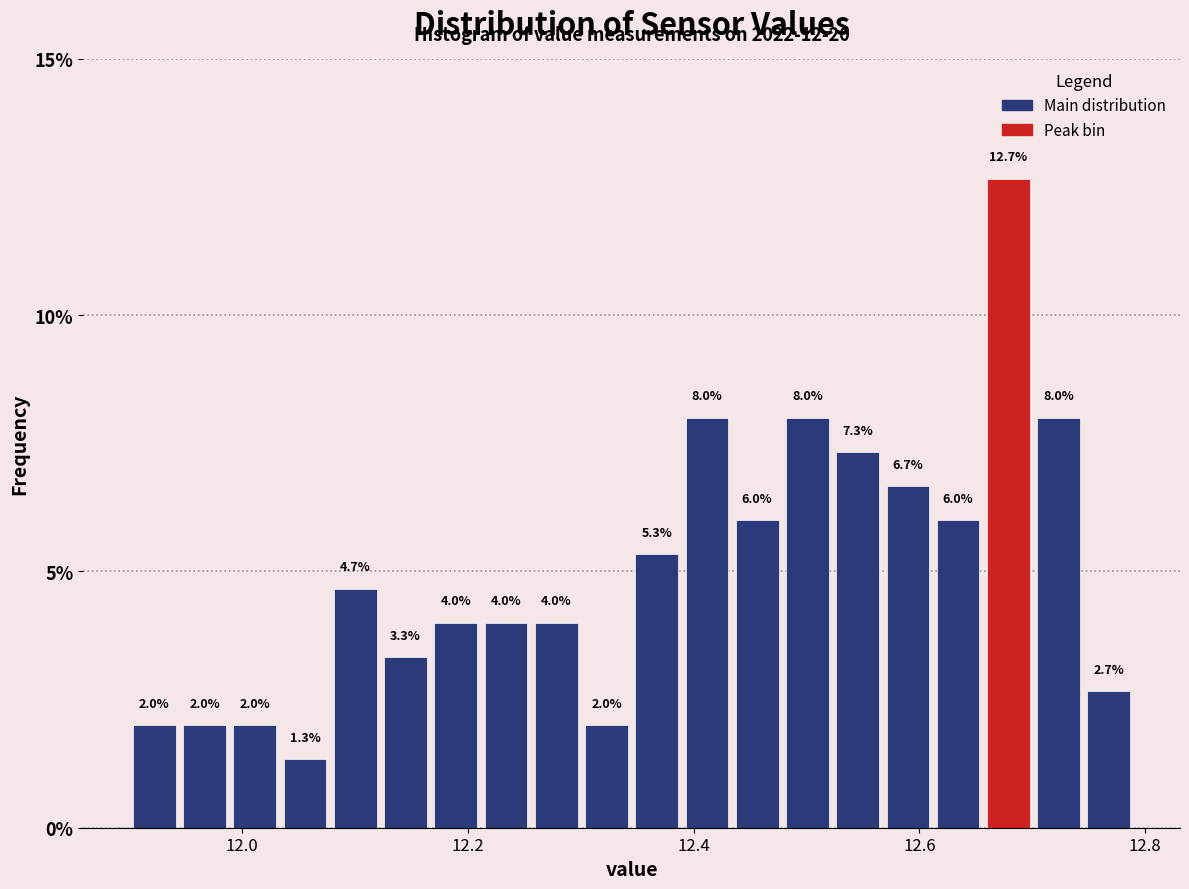

Read against the x-axis, roughly where is the centre of the tallest bar?

12.68